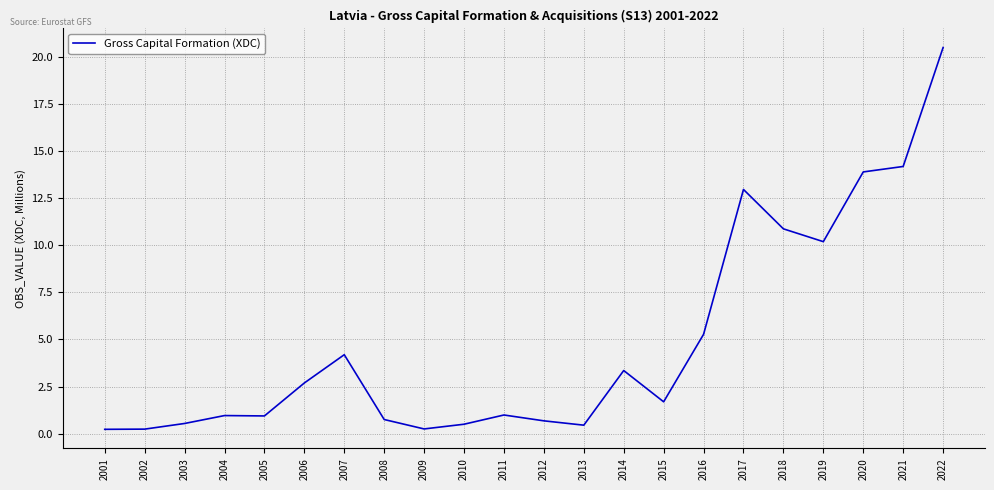

Count the number of data series in this chart.

1